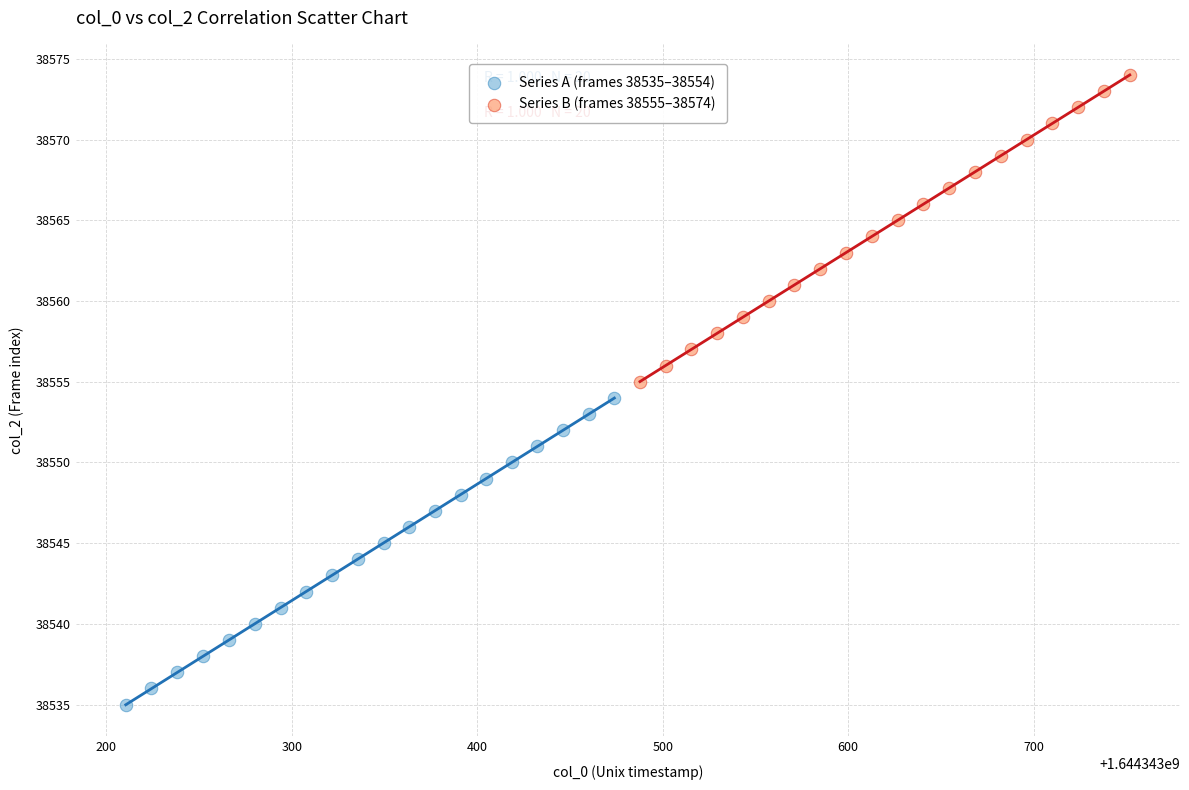

Which series contains the lowest Y value?

Series A (frames 38535–38554)